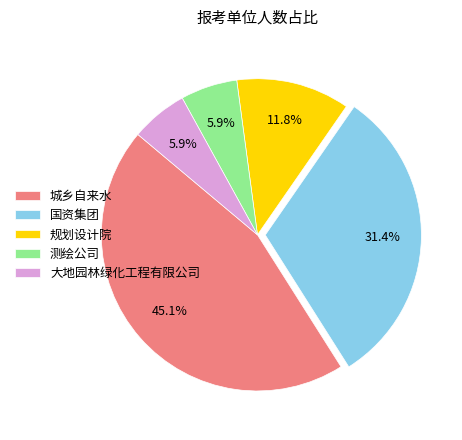

Is 测绘公司 the majority of the pie?

No